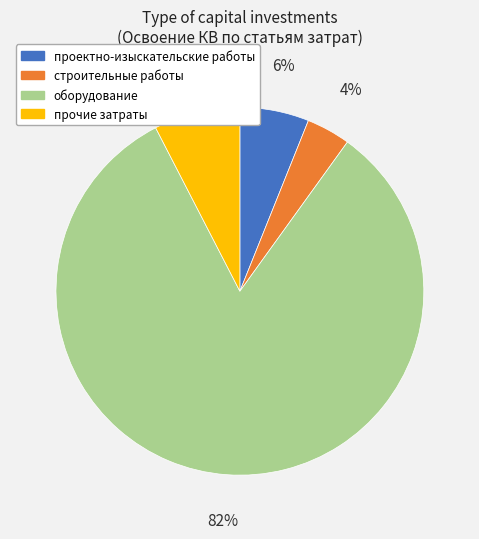

Approximately how many times larger is the value at проектно-изыскательские работы compared to прочие затраты?

0.8